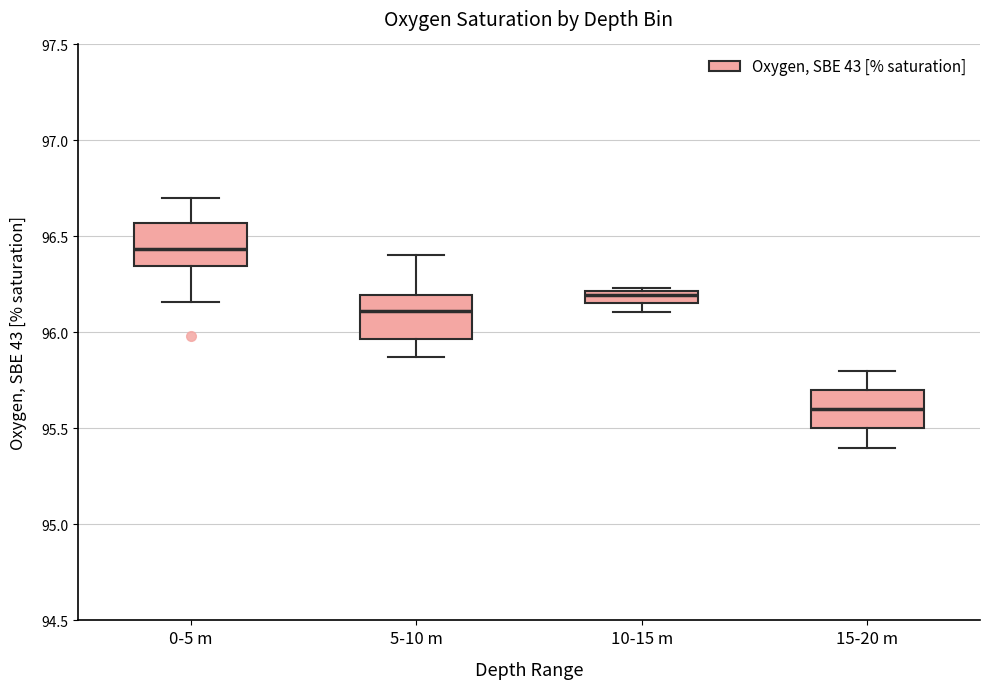

Which box's median line is the highest?

0-5 m